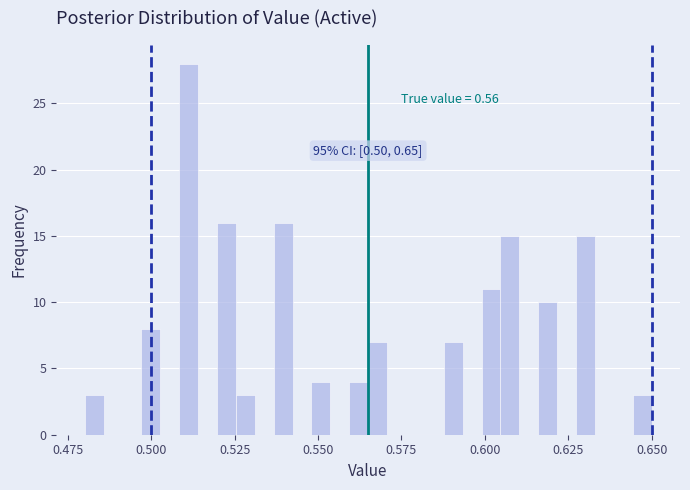

Around what value on the x-axis is the tallest bar? Give the approximate position of its centre, as read against the axis.

0.510